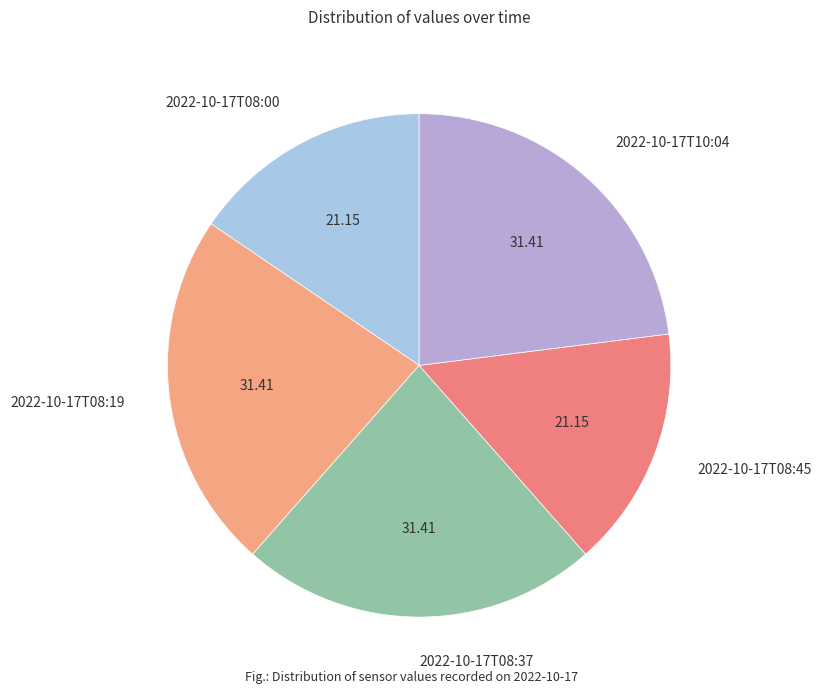

Do 2022-10-17T08:00 and 2022-10-17T10:04 together represent more than half of the pie?

No